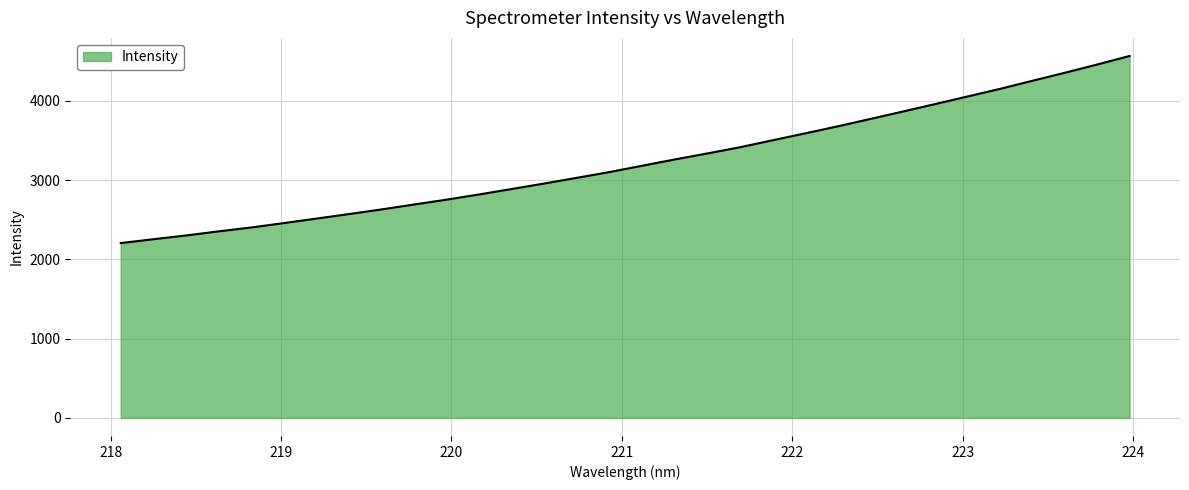

What is the maximum value shown in the chart?

4567.8